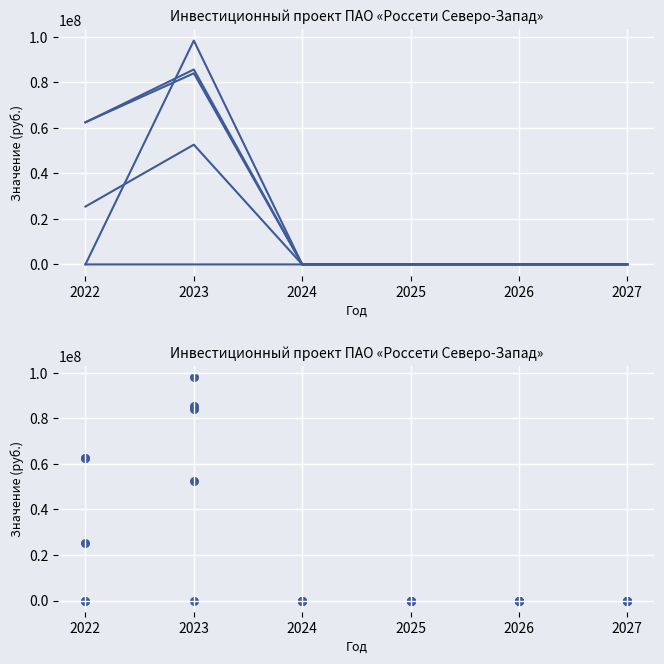

Which series contains the highest Y value?

Прочие затраты